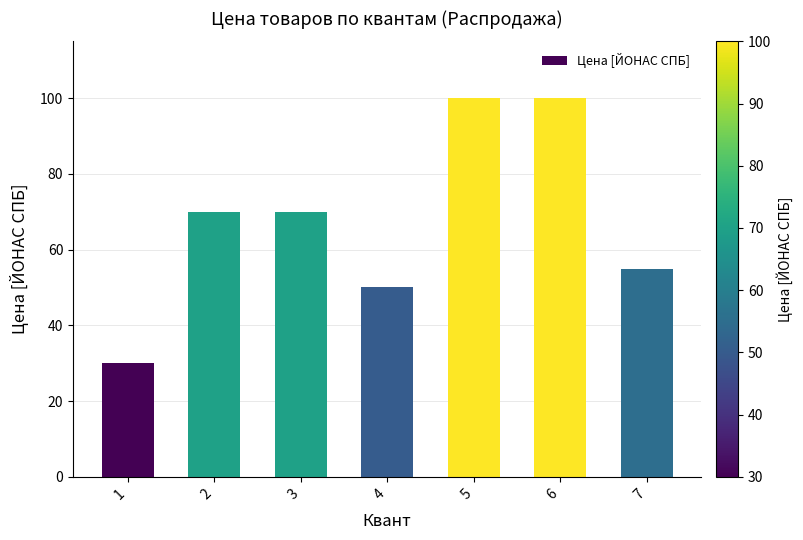

True or false: the data shows 70 at 2.

True